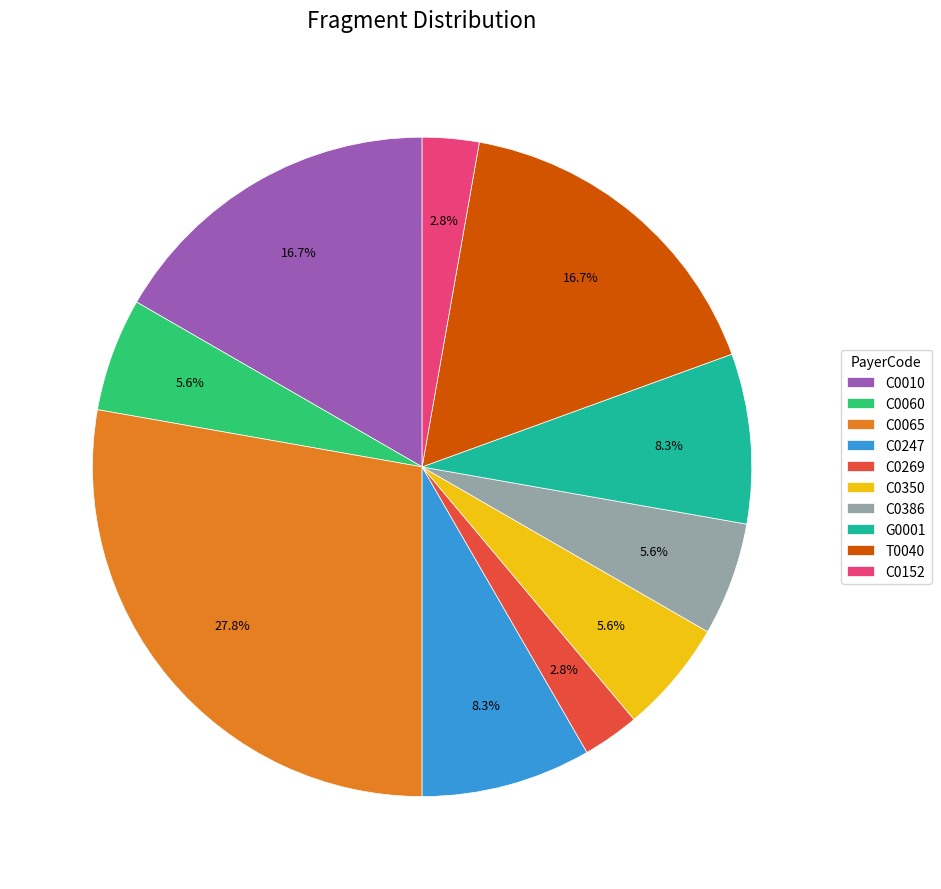

Is it true that C0152 is 10% of the pie?

False